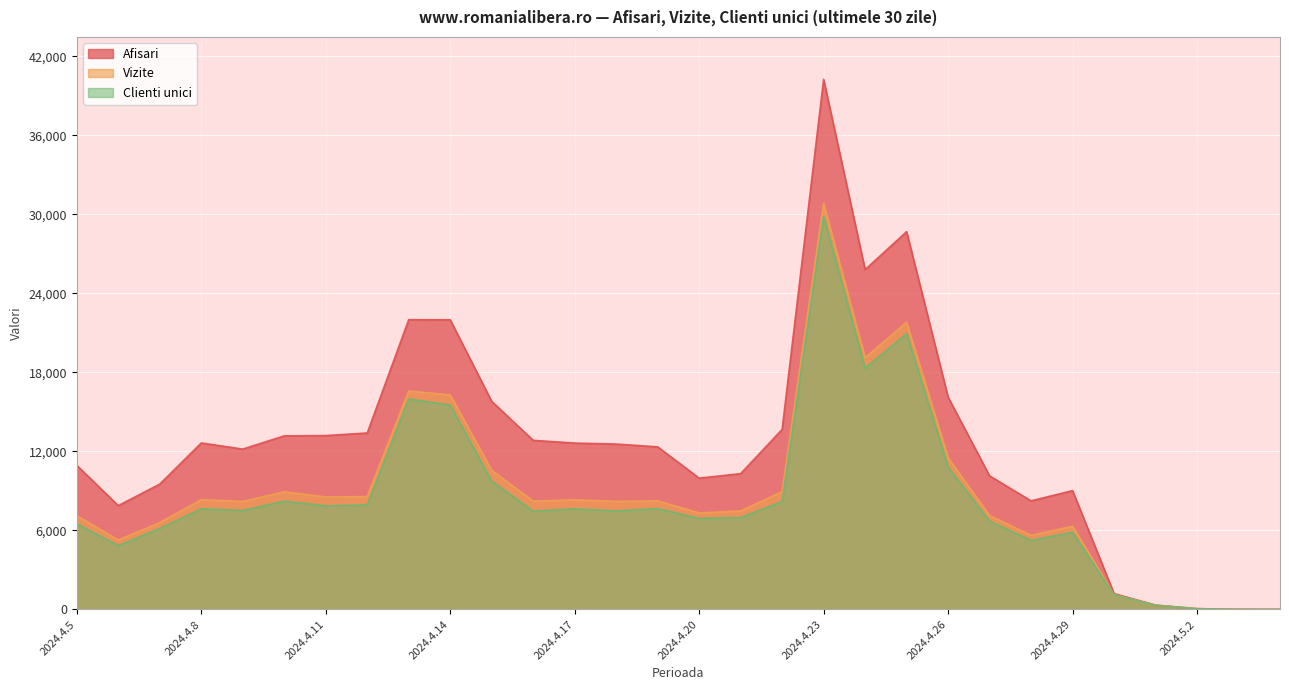

What is the difference between the Clienti unici values at 2024.4.7 and 2024.4.29?

284